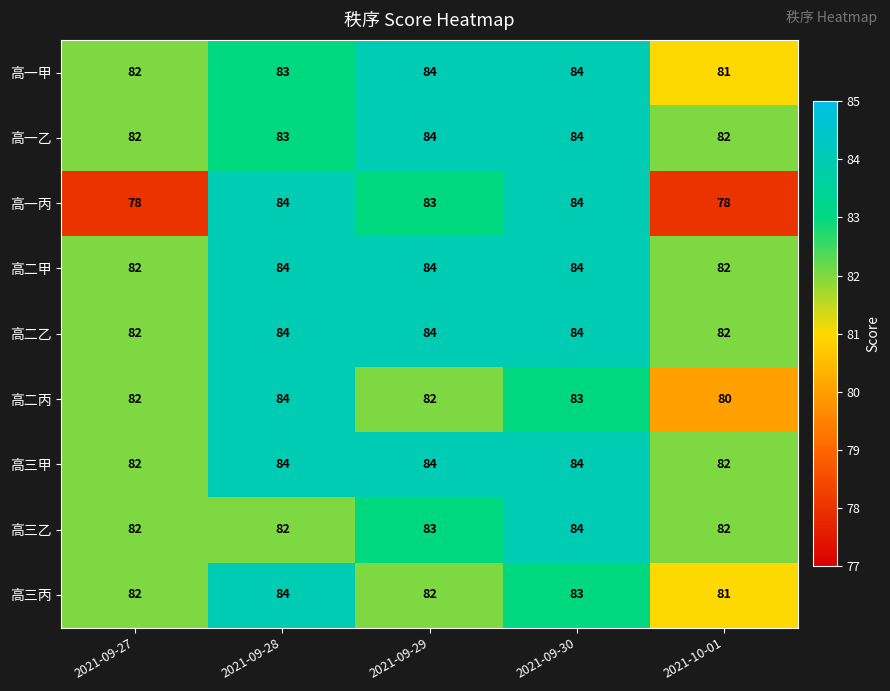

What is the difference between the maximum and second lowest values in the 高一丙 series?

6